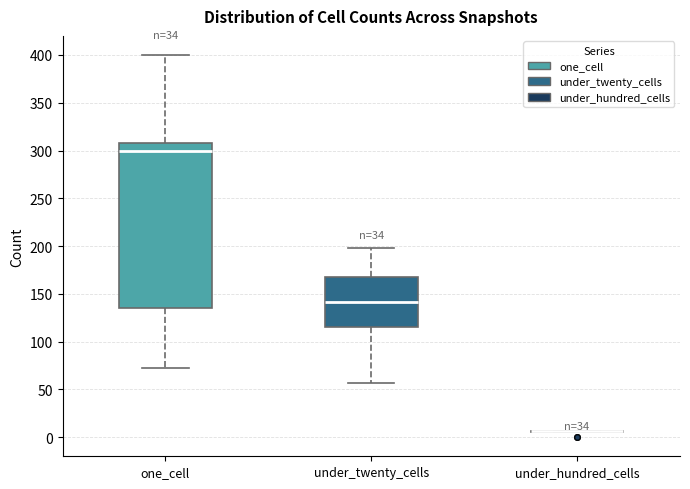

Reading left to right, read every box against the y-axis: the position of its median line, the range the box covers, and the ends of its whiskers. The values are not printed on the chart, so give them approximately, as read against the axis.

one_cell: median 300, box 135 to 310, whiskers 70 to 400
under_twenty_cells: median 140, box 115 to 170, whiskers 55 to 200
under_hundred_cells: box collapsed to a line at 5, whiskers 5 to 5